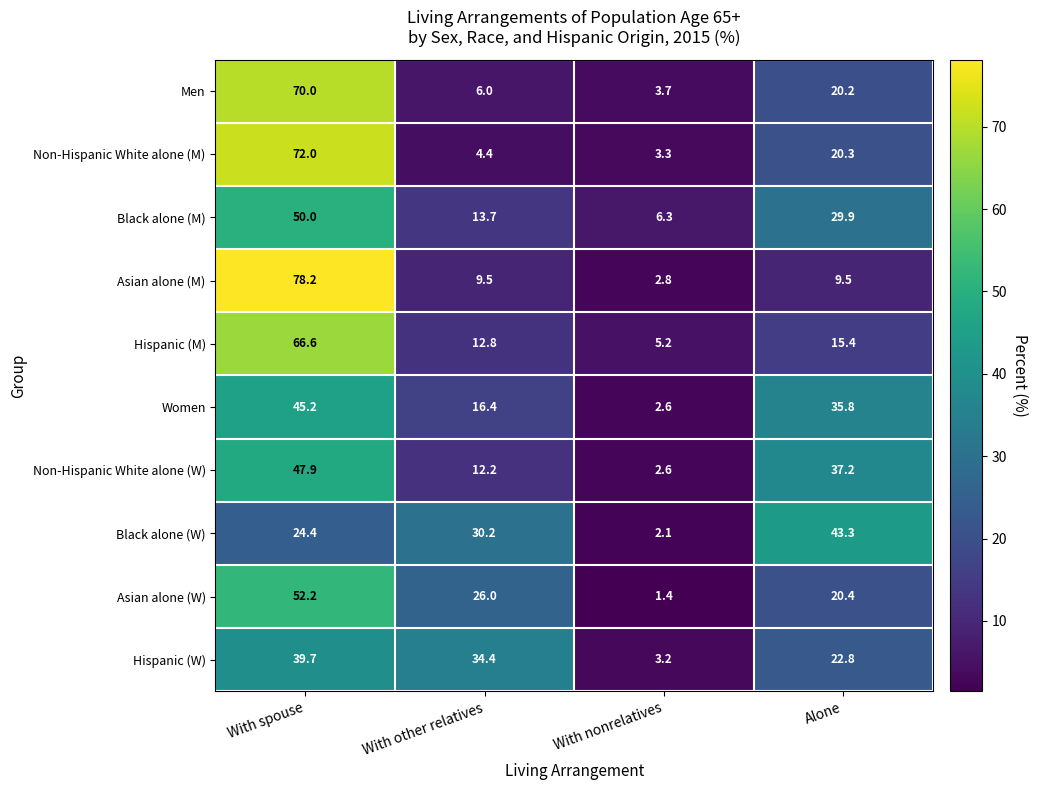

At which category does the chart reach its minimum across all series?

With nonrelatives